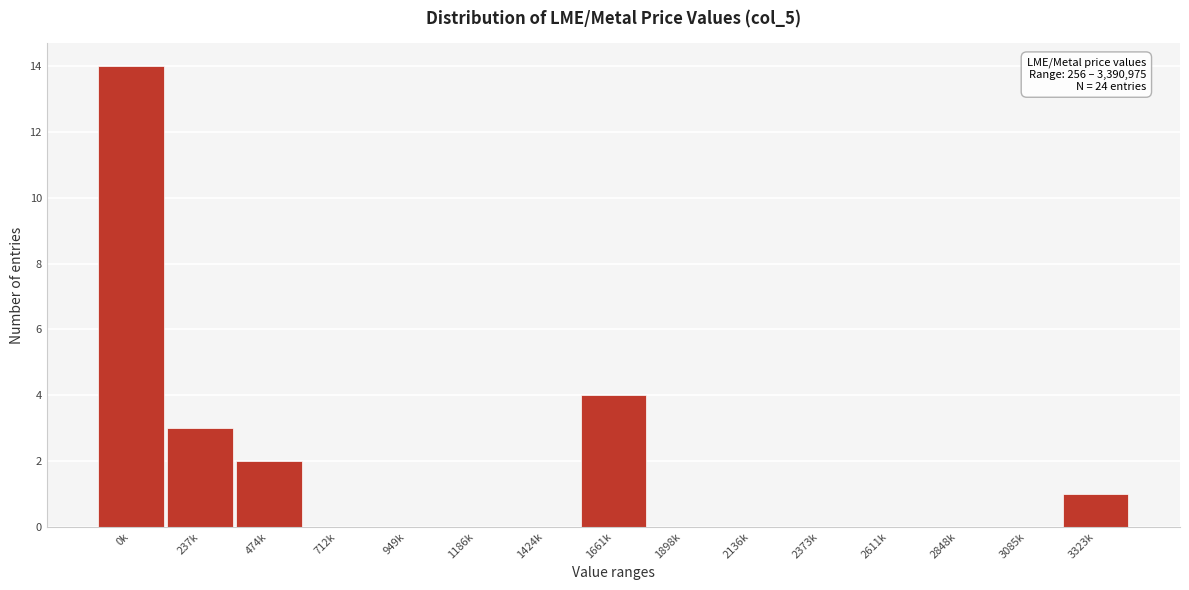

Reading left to right, transcribe all the data shown in this chart.

0k=14	237k=3	474k=2	712k=0	949k=0	1186k=0	1424k=0	1661k=4	1898k=0	2136k=0	2373k=0	2611k=0	2848k=0	3085k=0	3323k=1